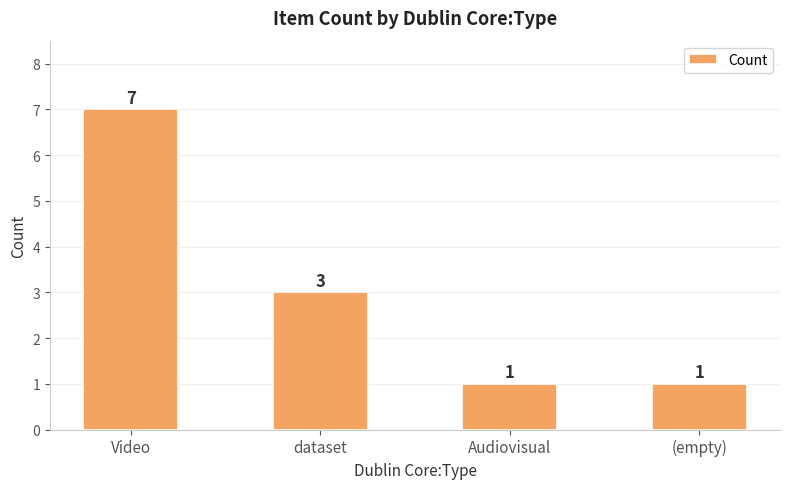

Count the values in the range 1 to 7.

4